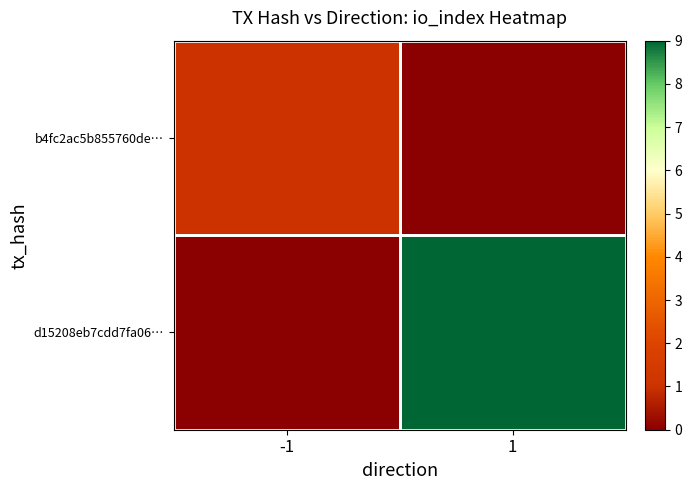

Which series has the largest range (max minus min)?

d15208eb7cdd7fa06…